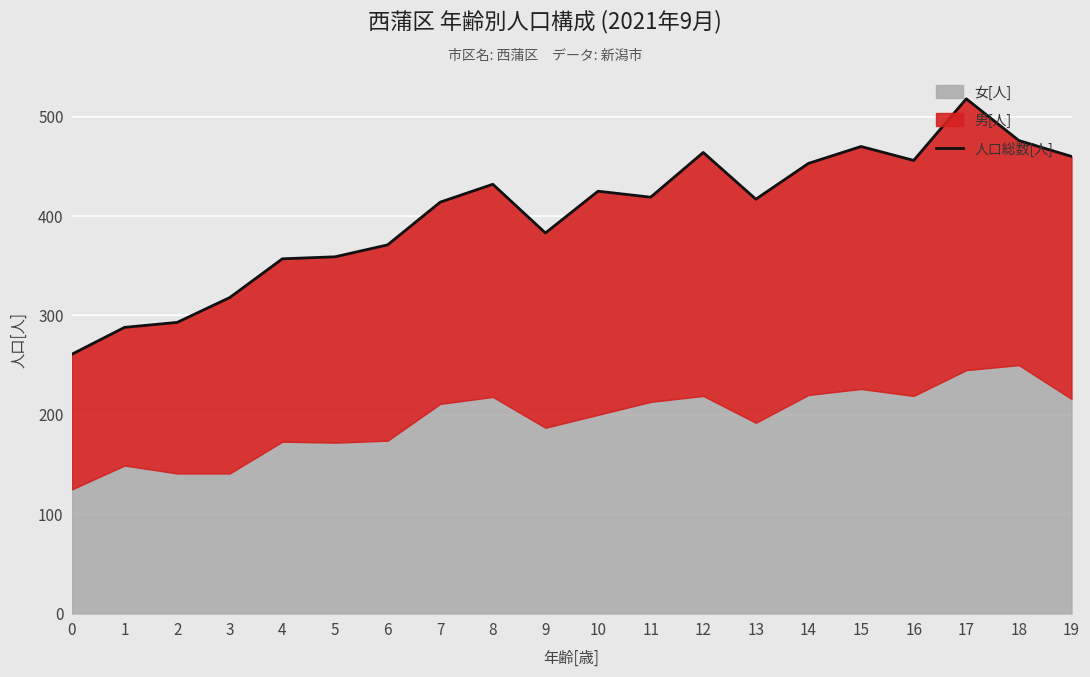

What is the sum of all values?

8034